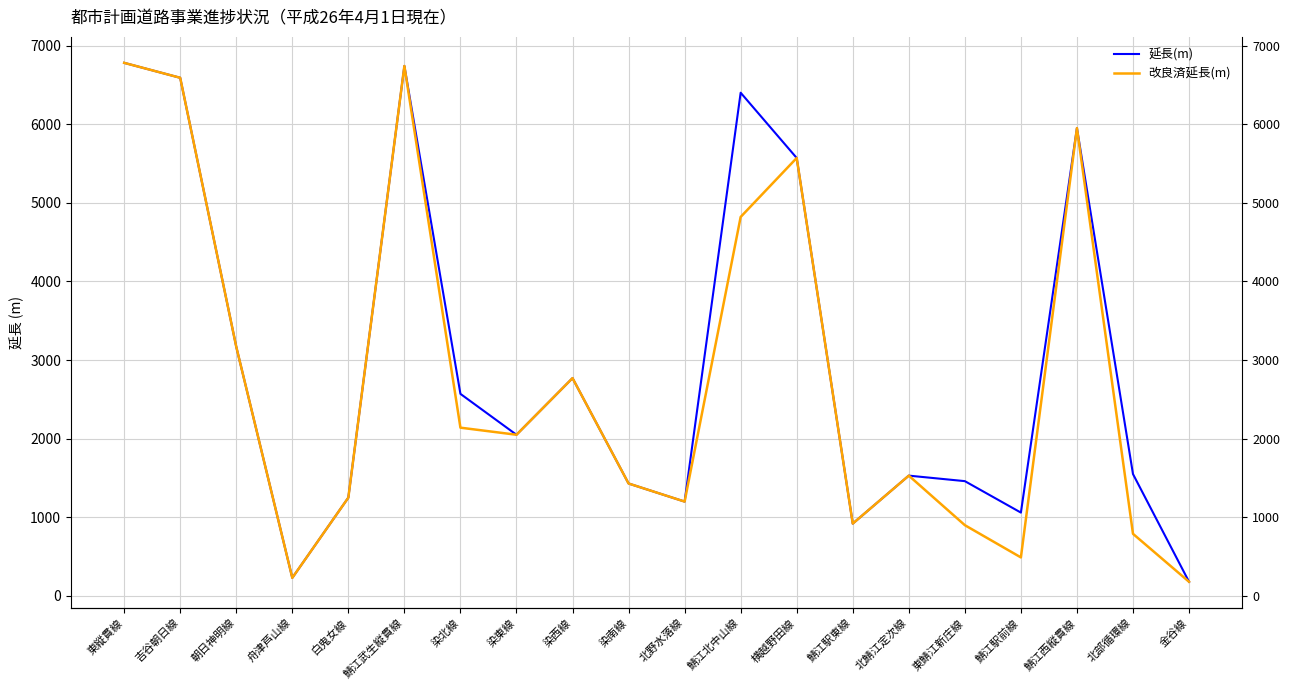

Which category has the lowest value in the 延長(m) series?

金谷線